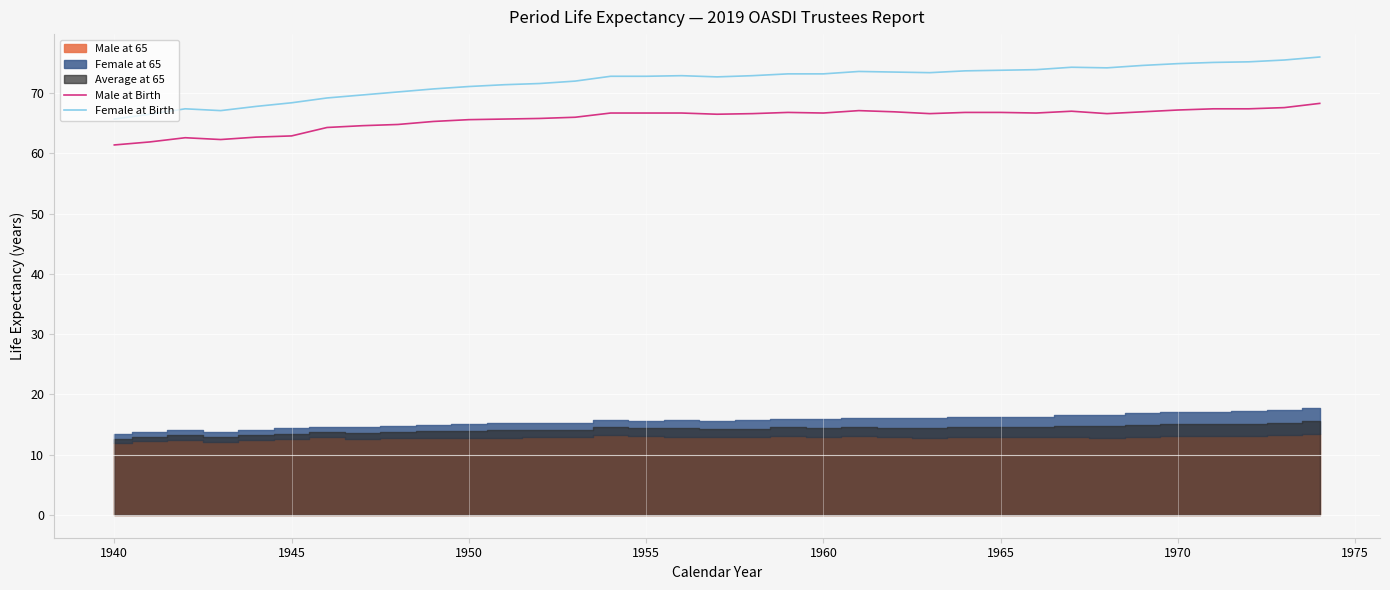

True or false: Female at Birth and Male at Birth intersect in this chart.

False